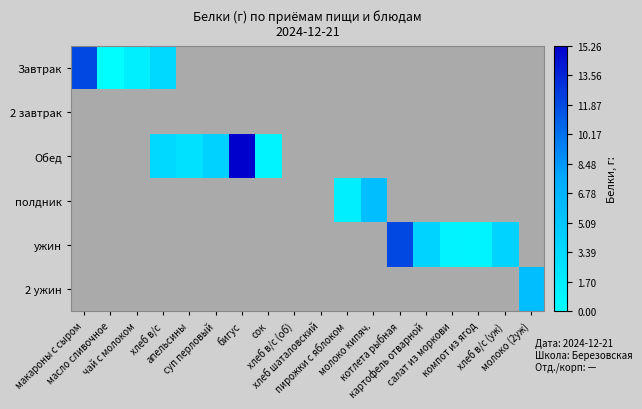

At how many categories does at least one series exceed 14?

1